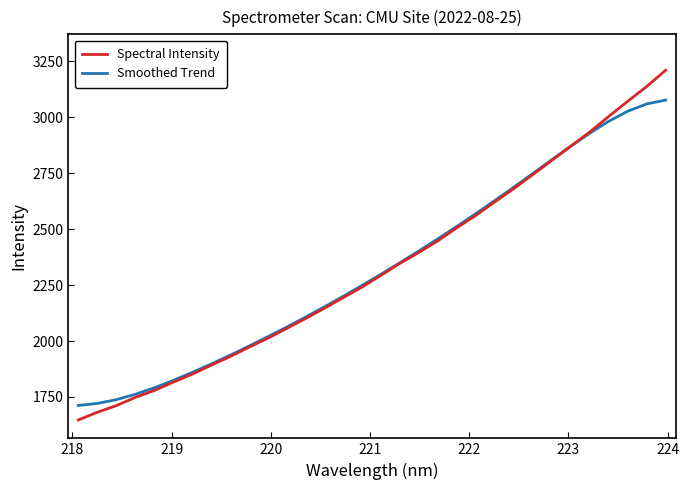

Which series has the widest spread of values?

Spectral Intensity